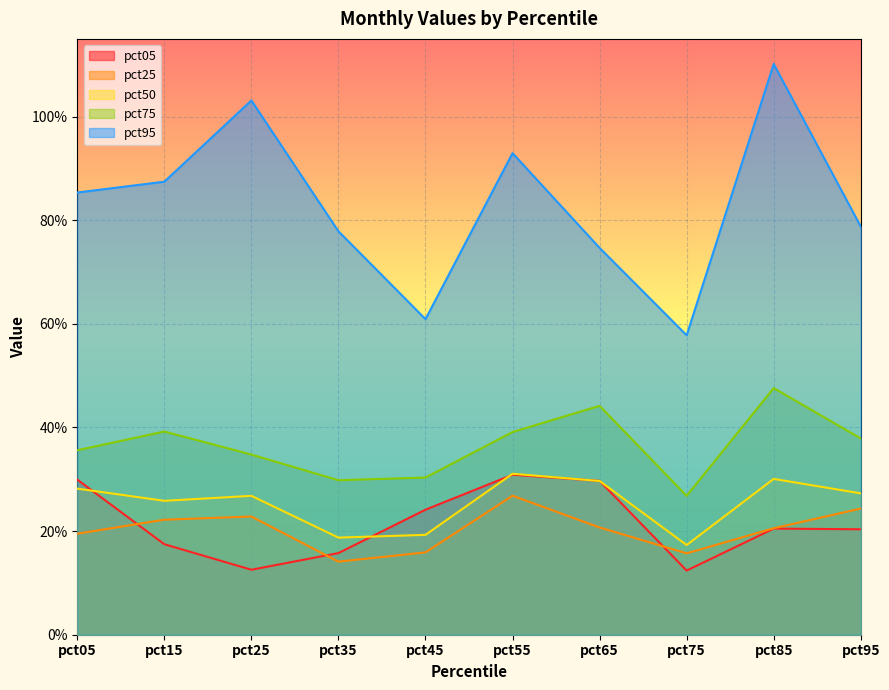

Rank the series at pct45 from lowest to highest value.

pct25, pct50, pct05, pct75, pct95